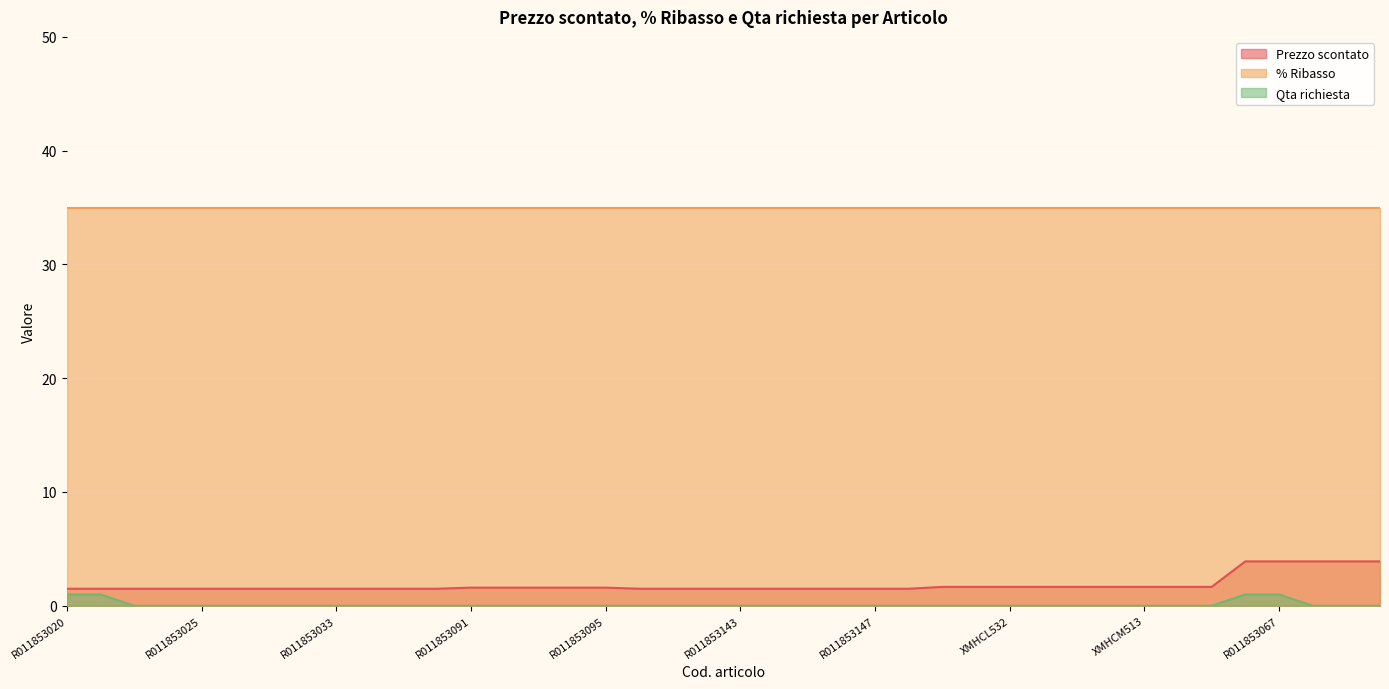

What position from the right is R011853026?

35